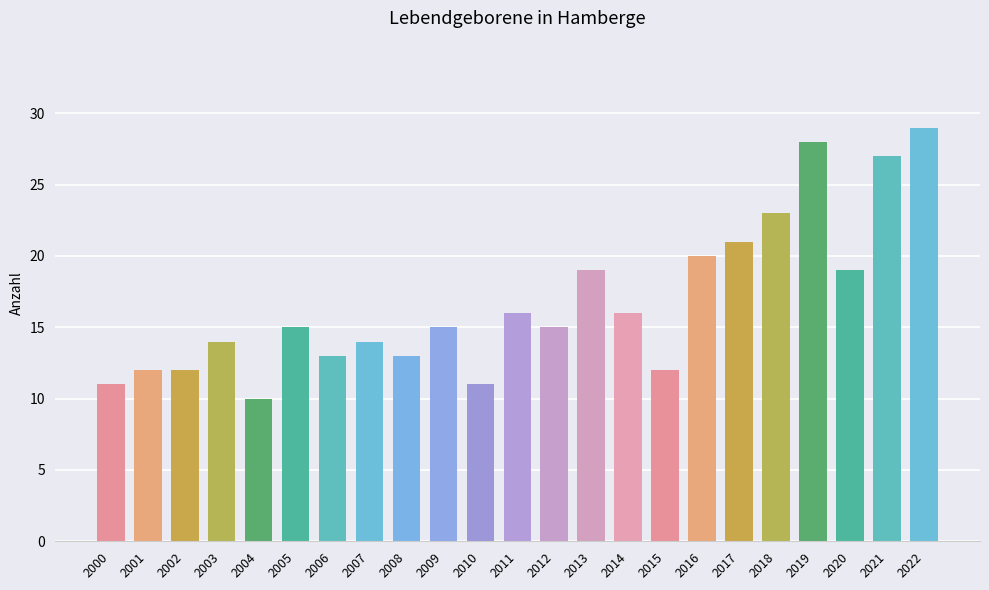

Reading left to right, transcribe all the data shown in this chart.

11	12	12	14	10	15	13	14	13	15	11	16	15	19	16	12	20	21	23	28	19	27	29